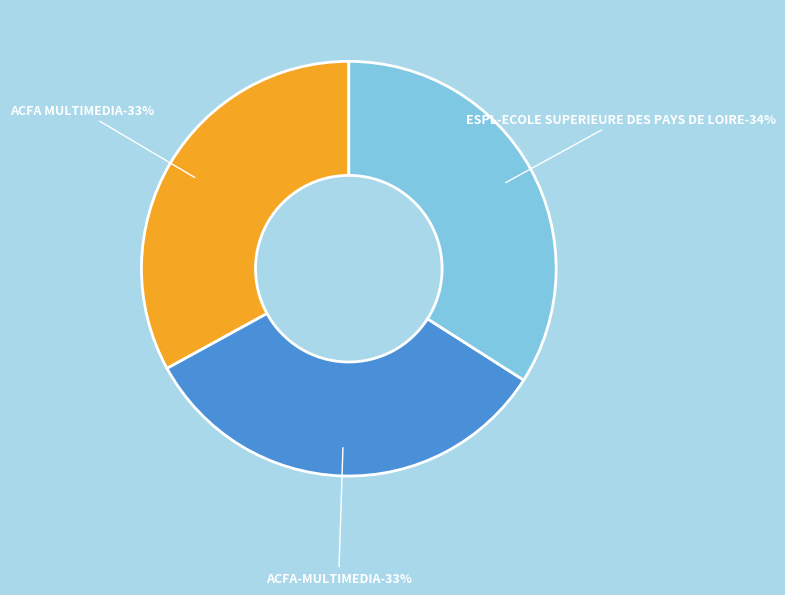

Rank the categories by value from highest to lowest.

ESPL-ECOLE SUPERIEURE DES PAYS DE LOIRE, ACFA MULTIMEDIA, ACFA-MULTIMEDIA